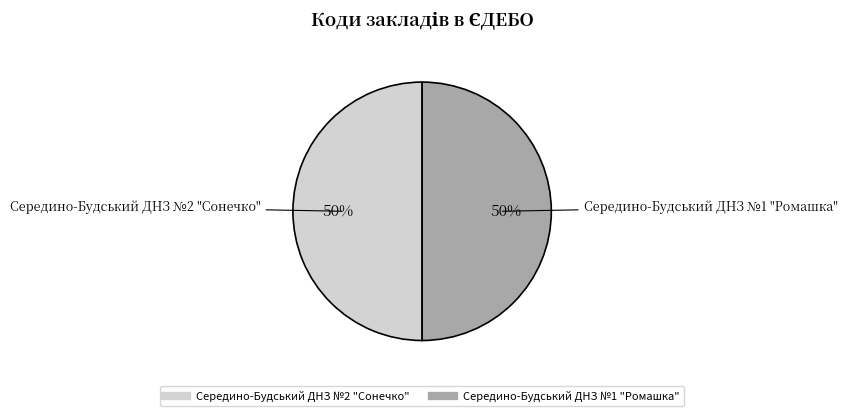

To the nearest percent, what portion does Середино-Будський ДНЗ №2 "Сонечко" represent?

50%